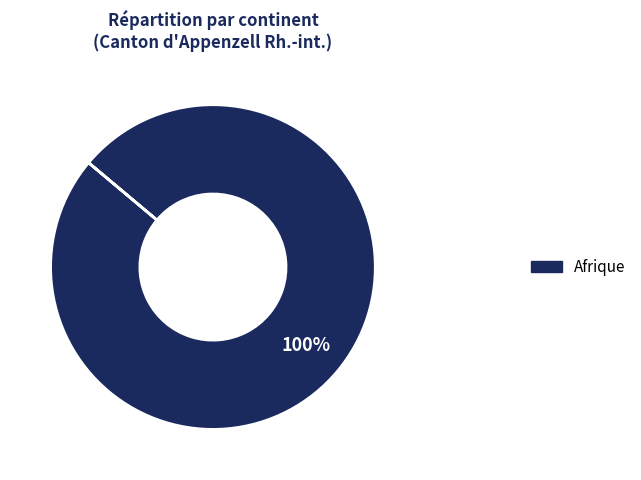

How many slices are in this pie chart?

1